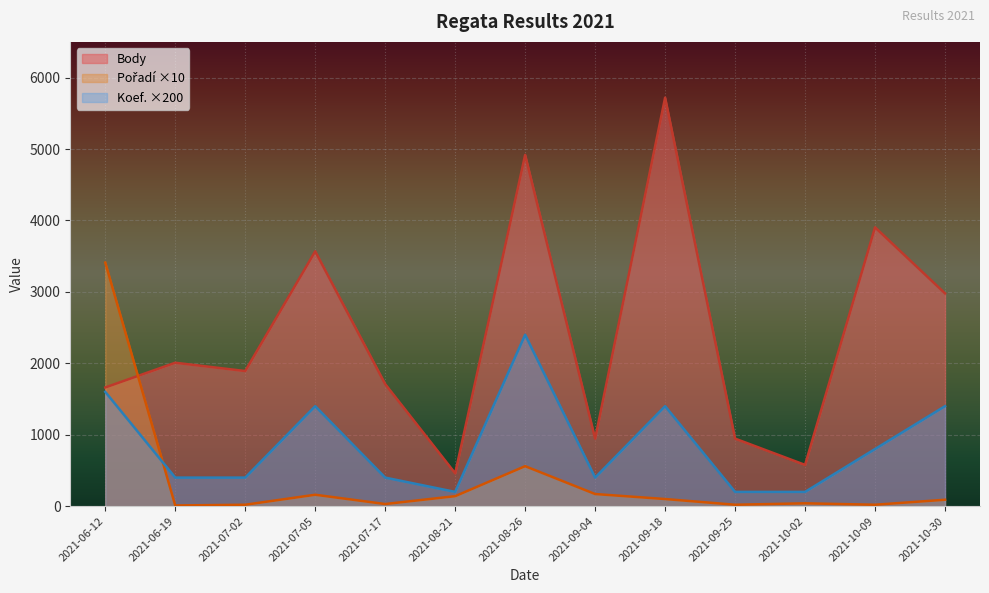

Where is the first local maximum for Koef.?

2021-07-05